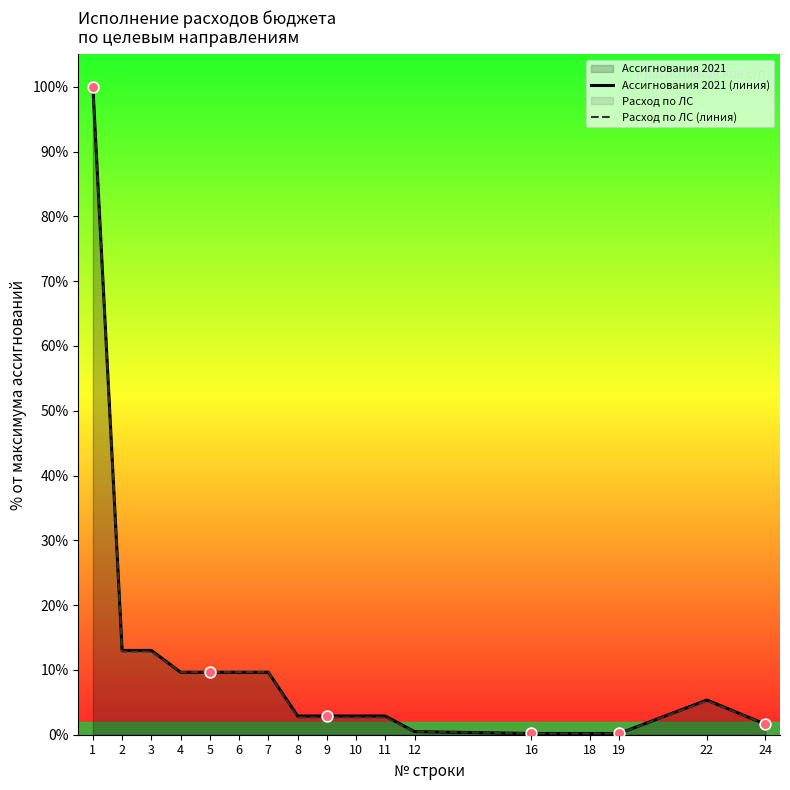

Which series has the largest Y range (max minus min)?

Ассигнования 2021 (линия)